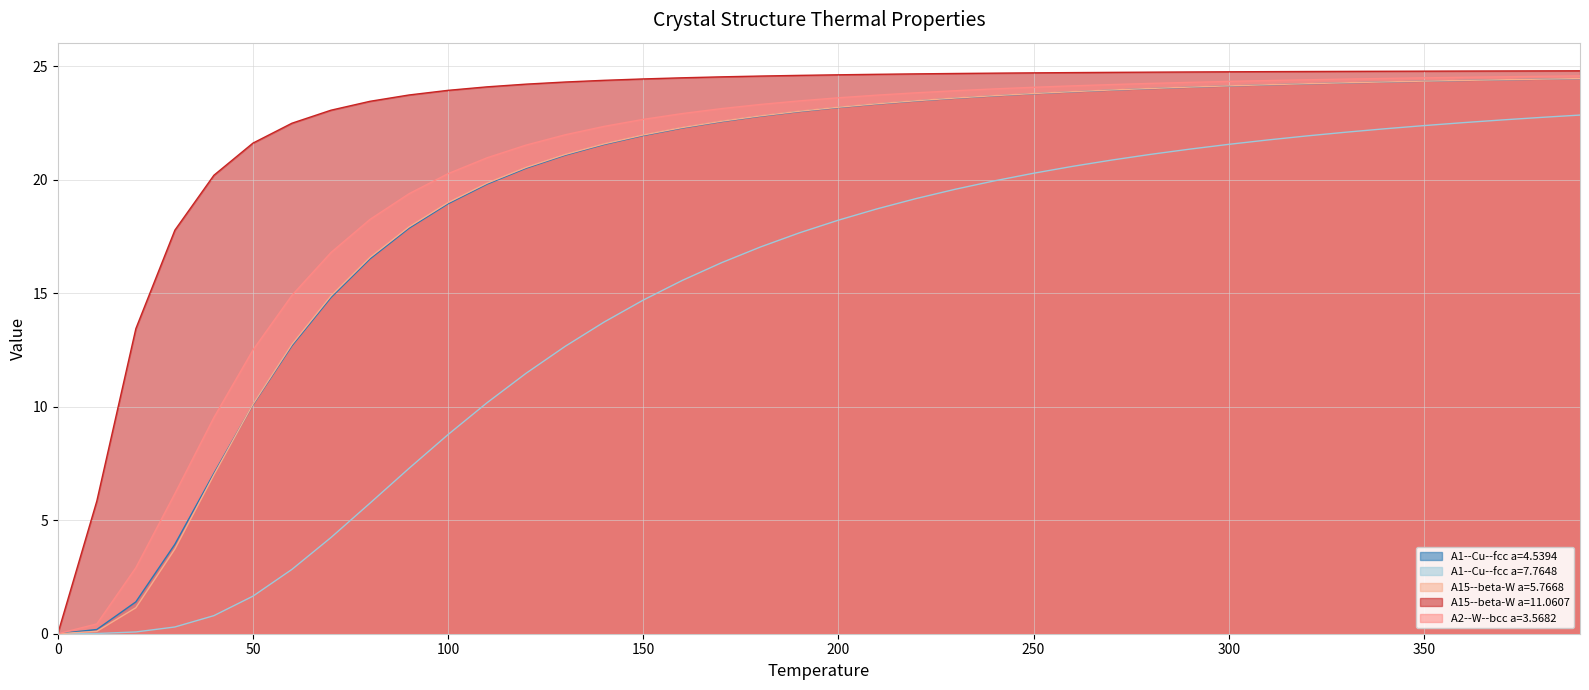

The value of A15--beta-W a=5.7668 at 350 is 24.4. True or false?

True